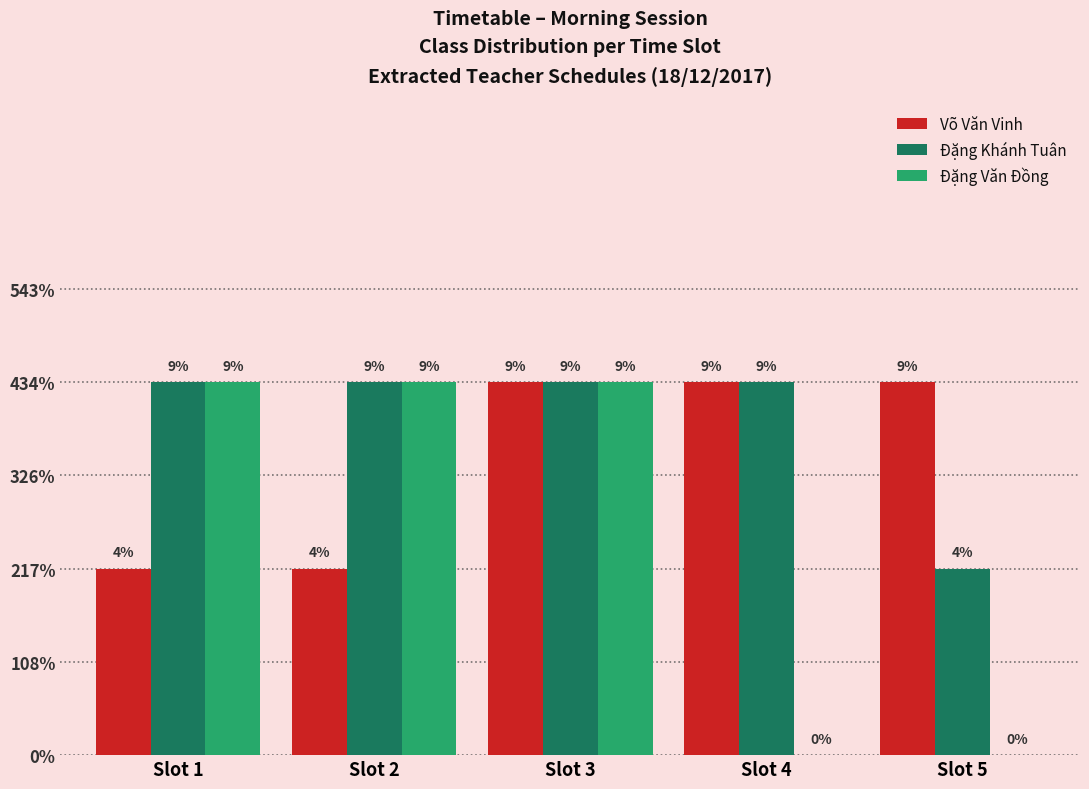

Are the bars grouped side by side (vs. stacked)?

Yes